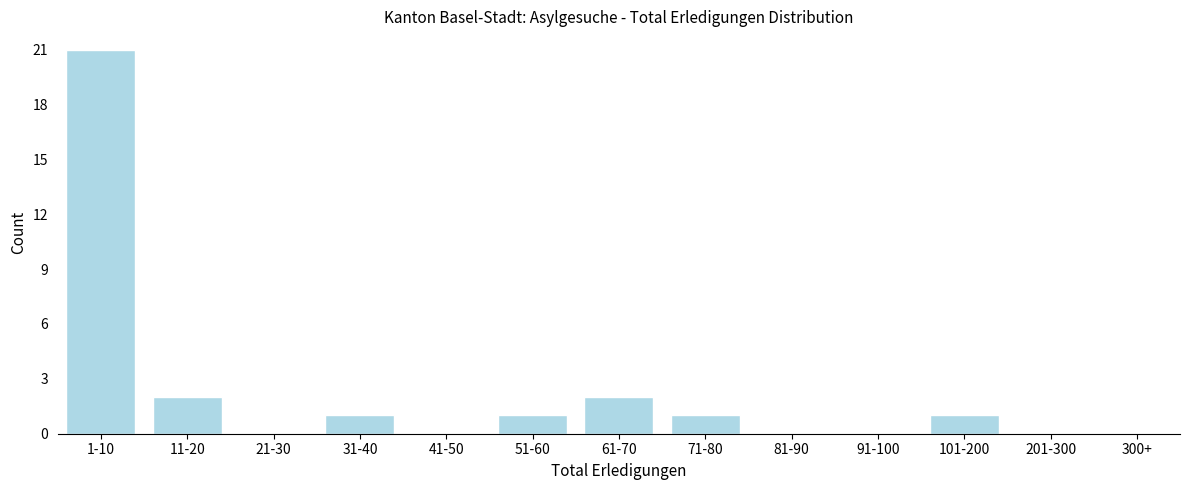

Reading left to right, what are all the values shown in this chart?

1-10=21	11-20=2	21-30=0	31-40=1	41-50=0	51-60=1	61-70=2	71-80=1	81-90=0	91-100=0	101-200=1	201-300=0	300+=0